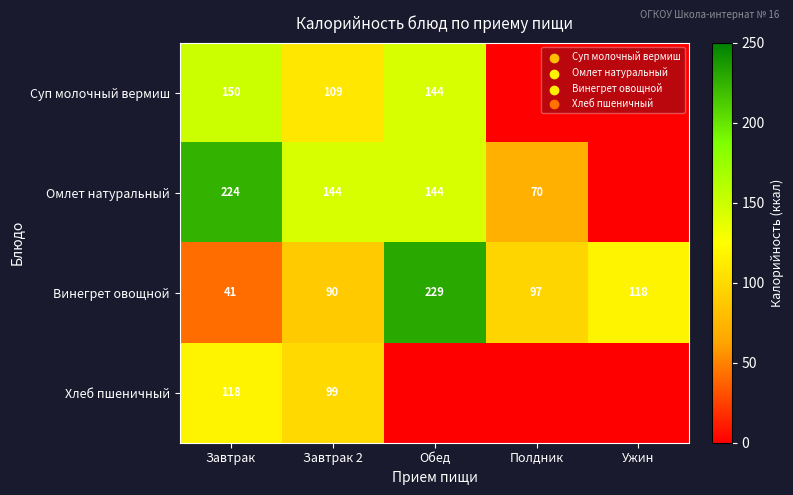

Rank the series at Завтрак from highest to lowest value.

Омлет натуральный, Суп молочный вермиш, Хлеб пшеничный, Винегрет овощной